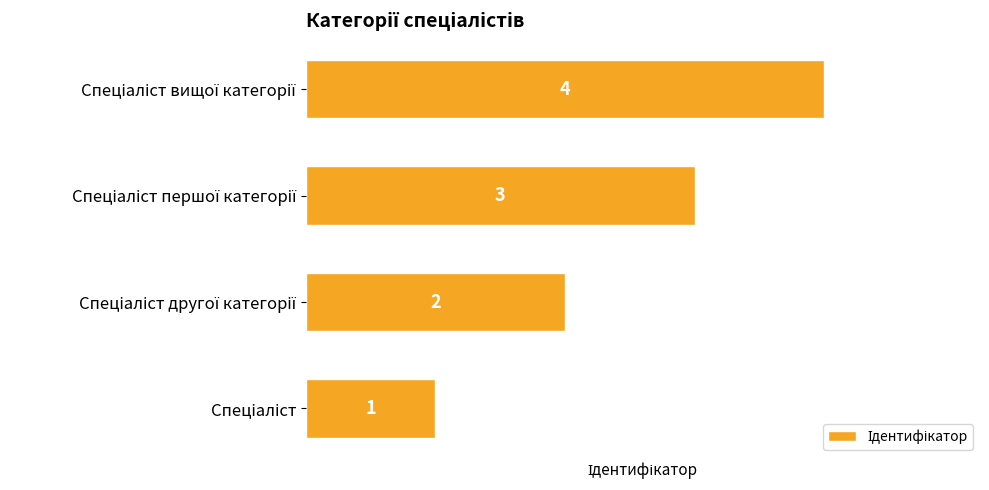

What is the greatest value displayed?

4